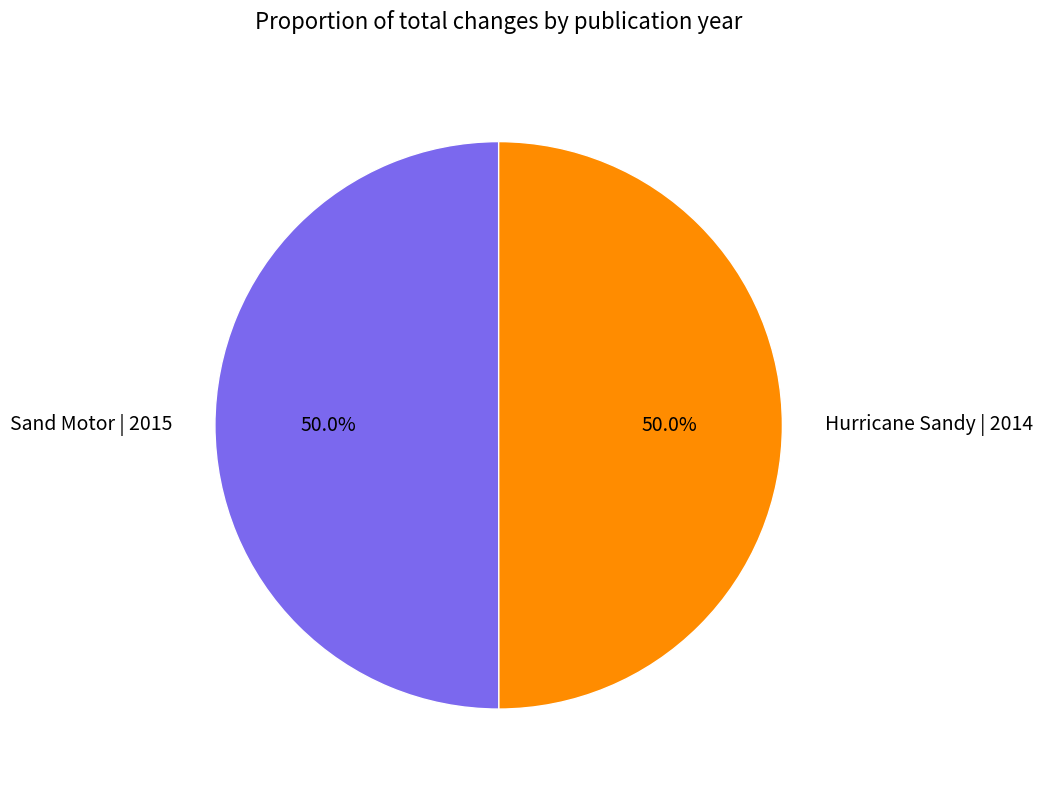

What is the total percentage of Sand Motor | 2015 and Hurricane Sandy | 2014?

100.0%